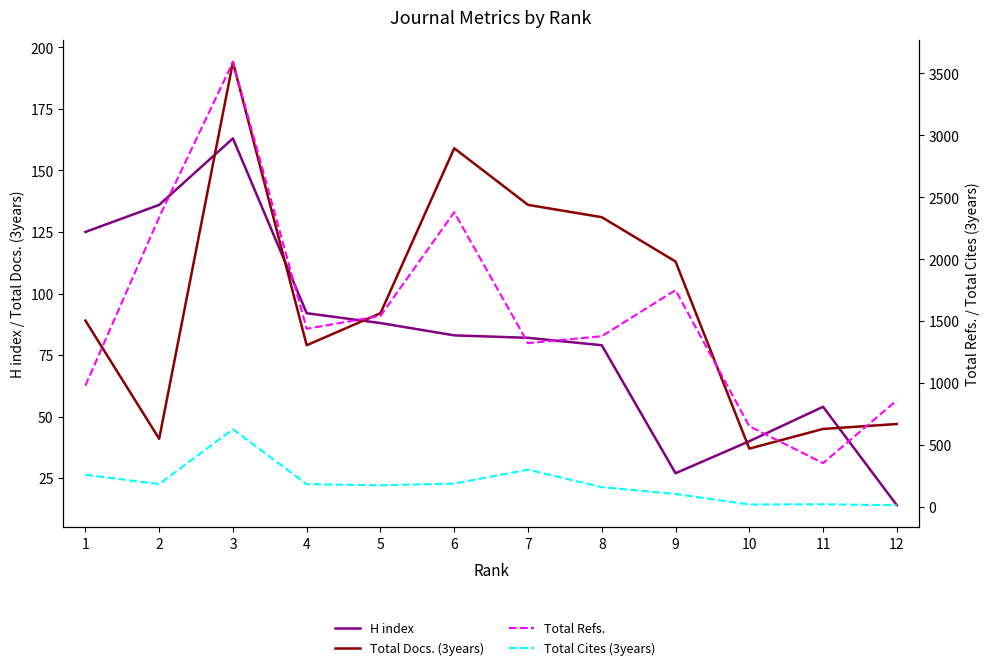

Where do Total Cites (3years) and H index first cross each other?

9 and 10